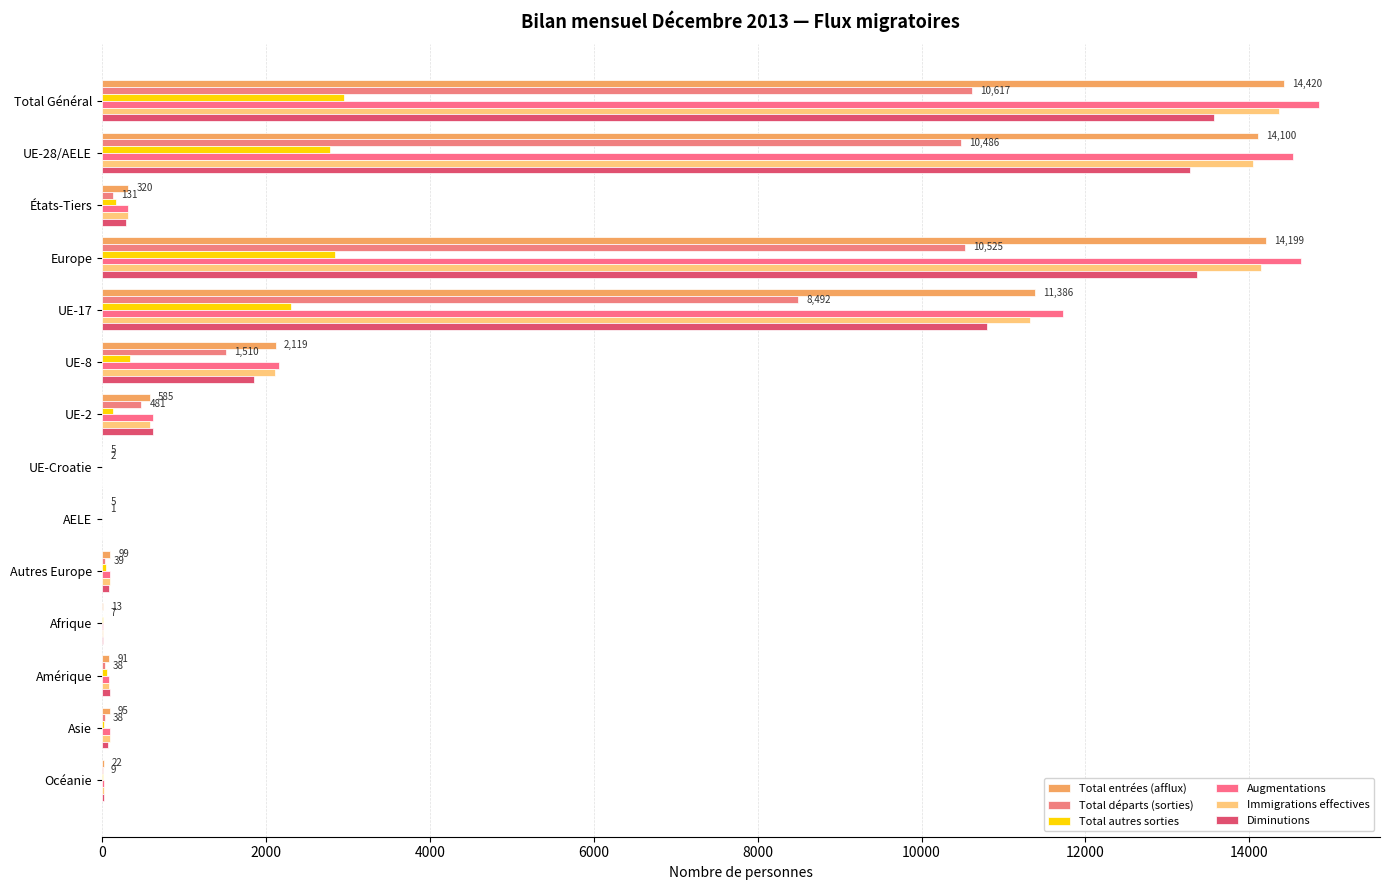

How many distinct data groups are displayed?

6